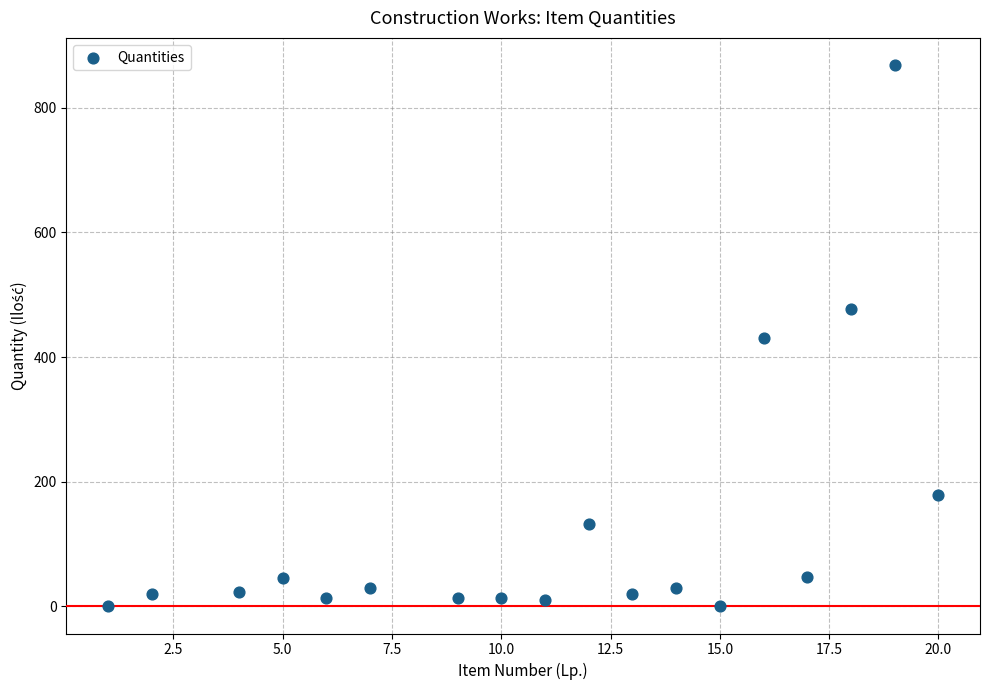

What is the range of X values (max minus min)?

19.0